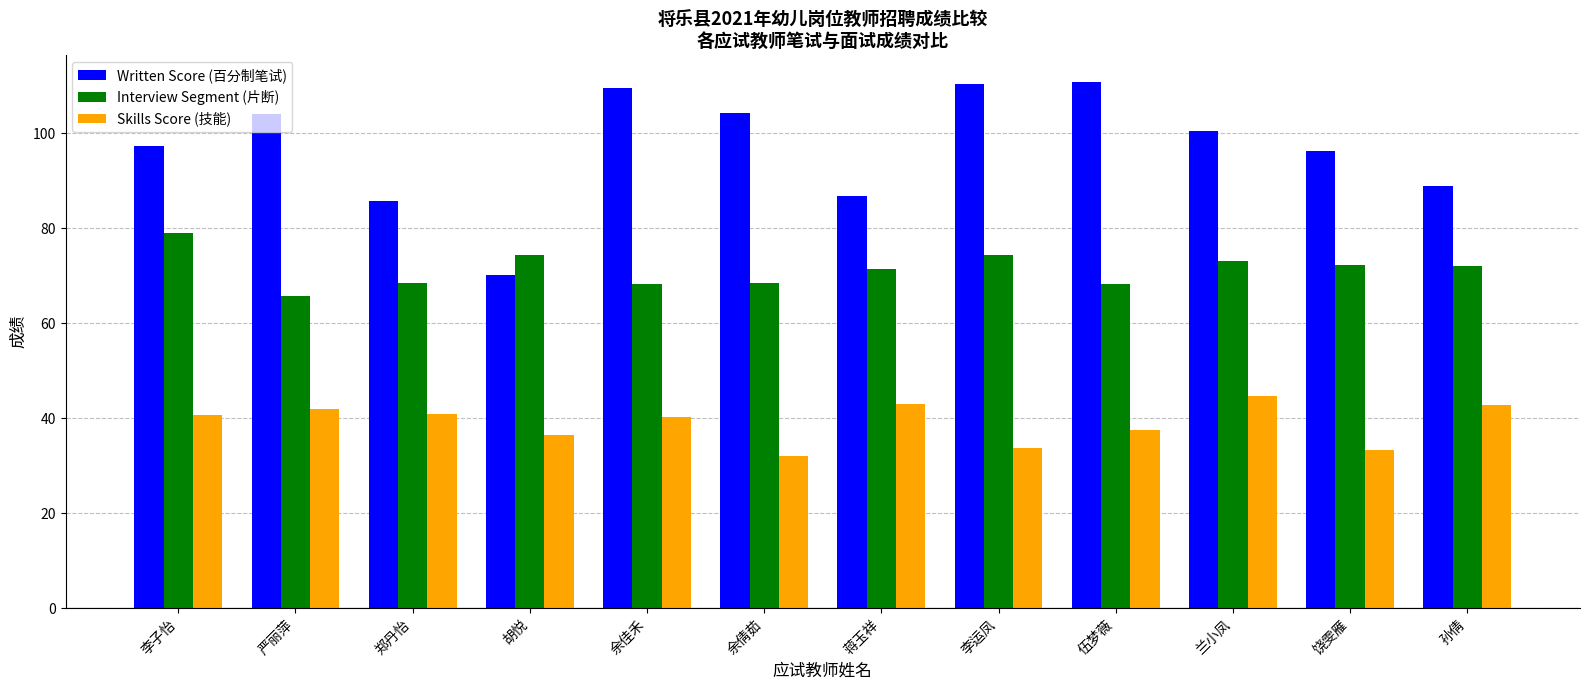

What is the average value of the Skills Score (技能) series?

39.0